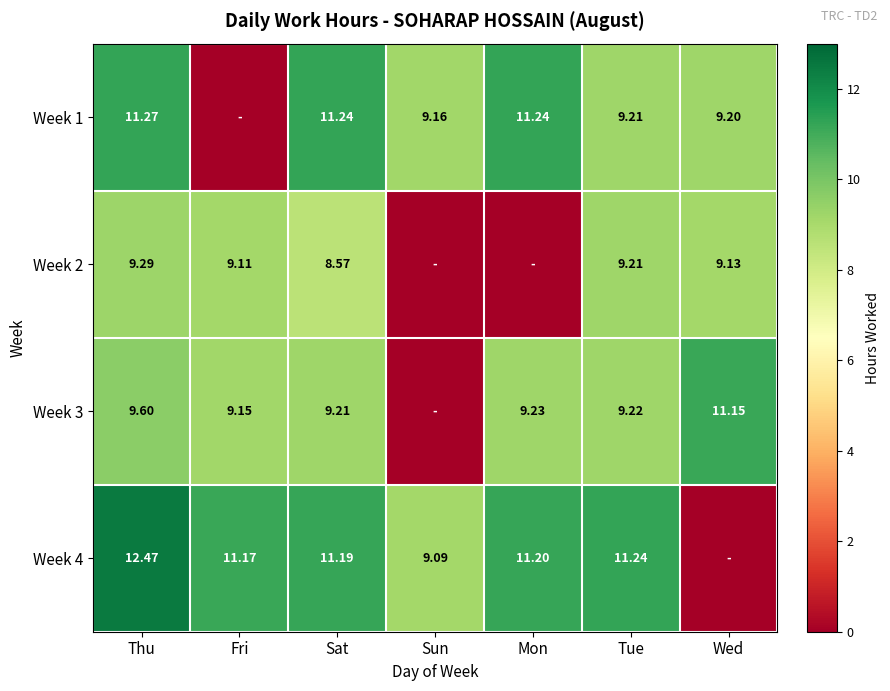

The value of Week 2 at Fri is 4.9. True or false?

False